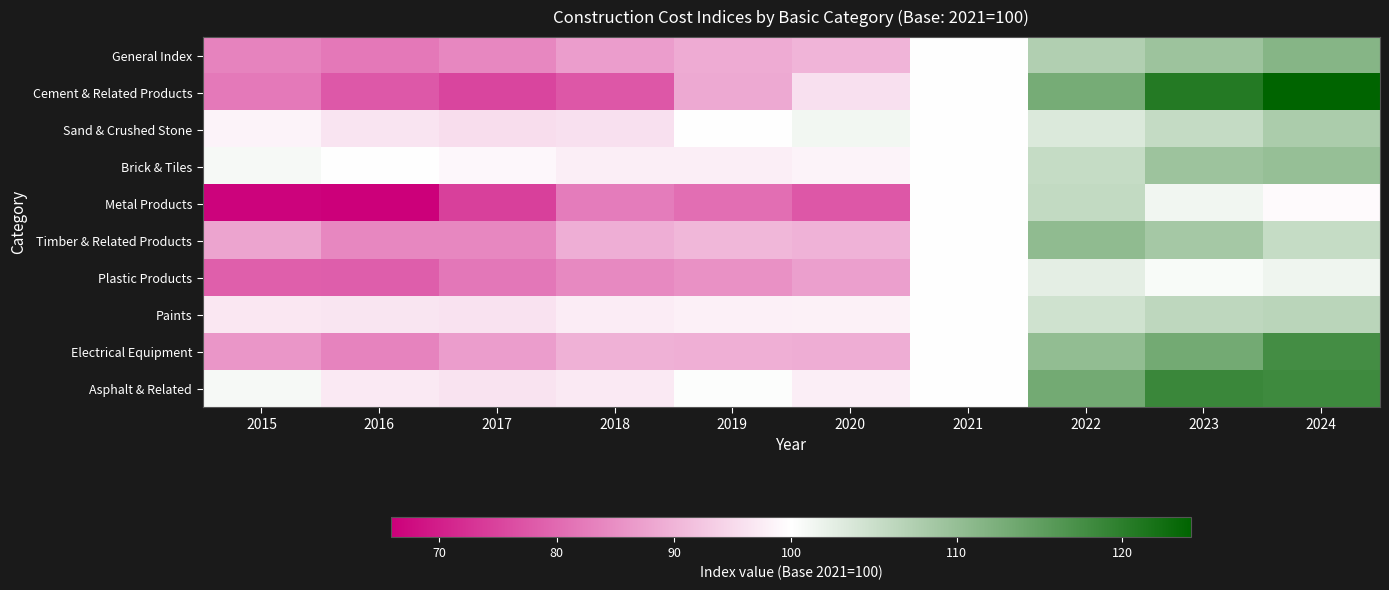

Rank the series at 2015 from highest to lowest value.

Brick & Tiles, Asphalt & Related, Sand & Crushed Stone, Paints, Timber & Related Products, Electrical Equipment, General Index, Cement & Related Products, Plastic Products, Metal Products